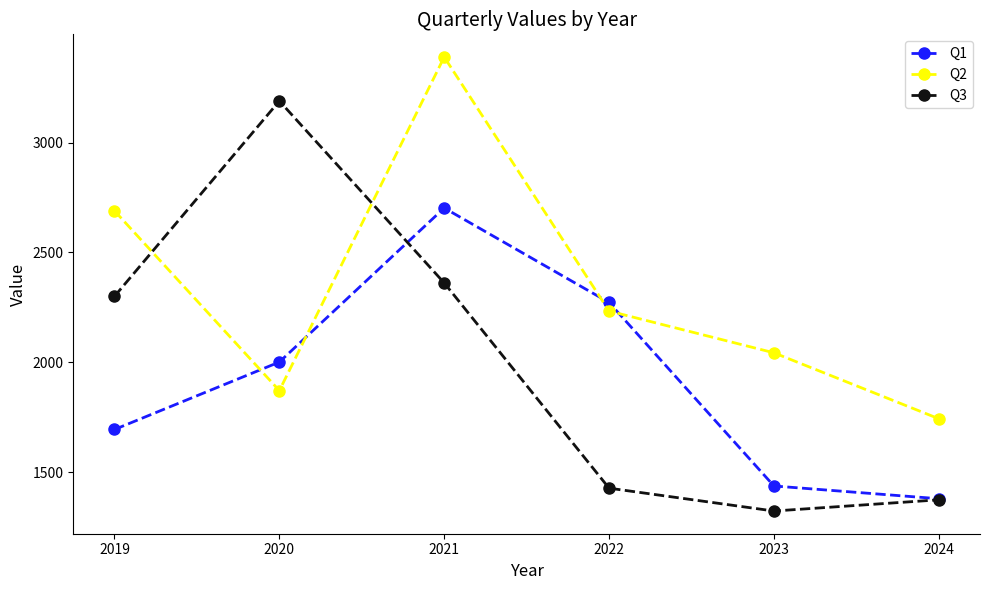

What is the difference between the highest and lowest values at 2020?

1318